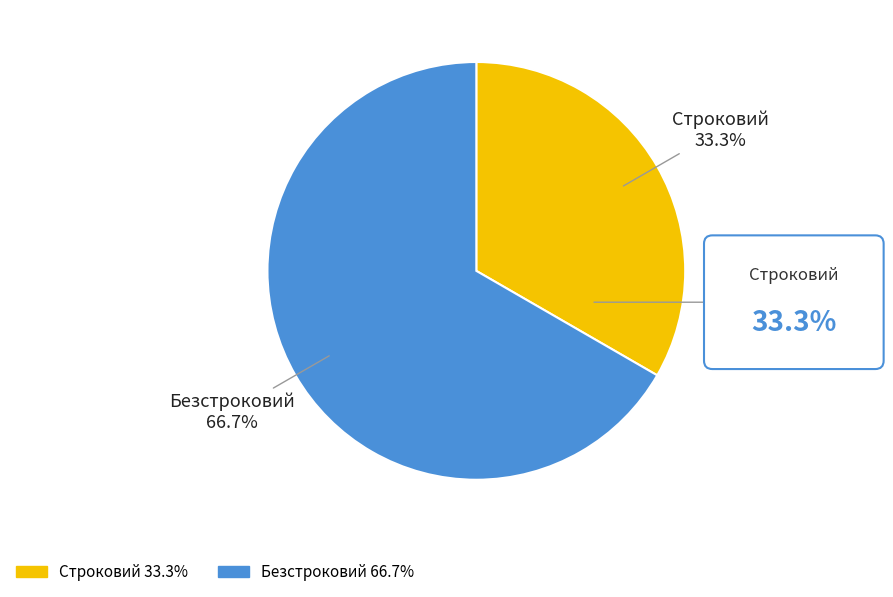

What is the largest slice in the pie chart?

Безстроковий